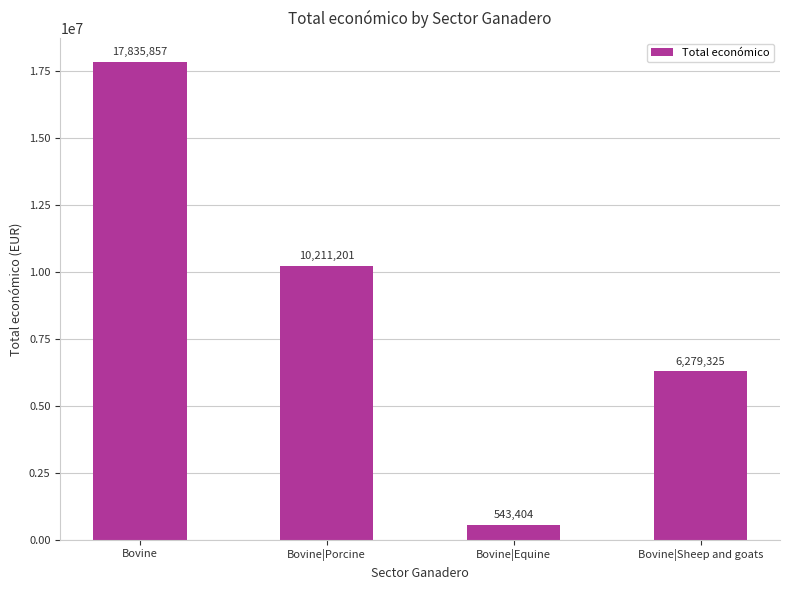

The value at Bovine|Porcine is 5237321. True or false?

False